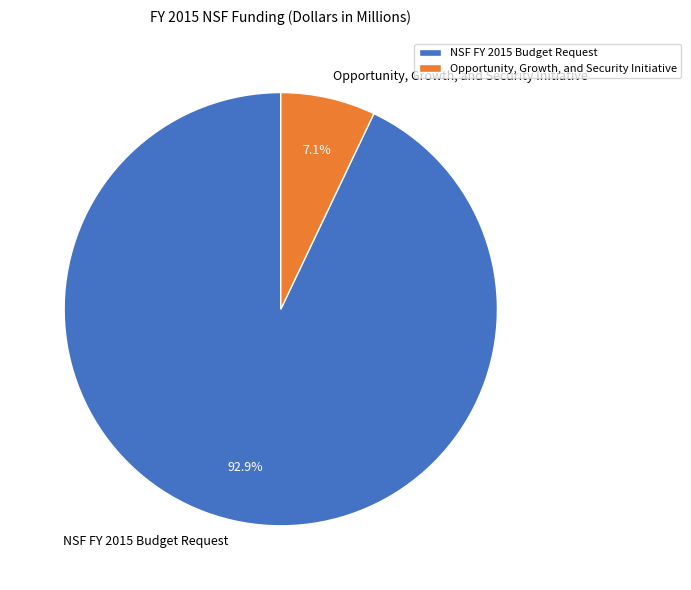

Count the number of slices in the pie.

2